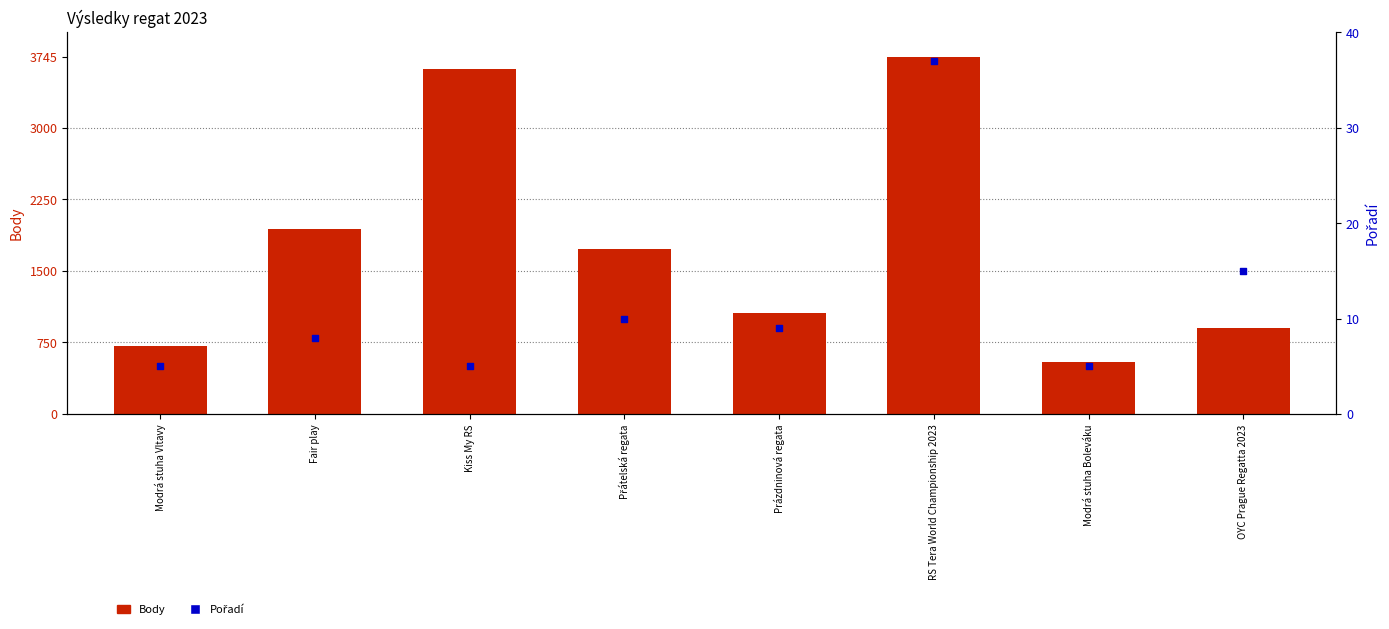

Which series has the largest total across all categories?

Body